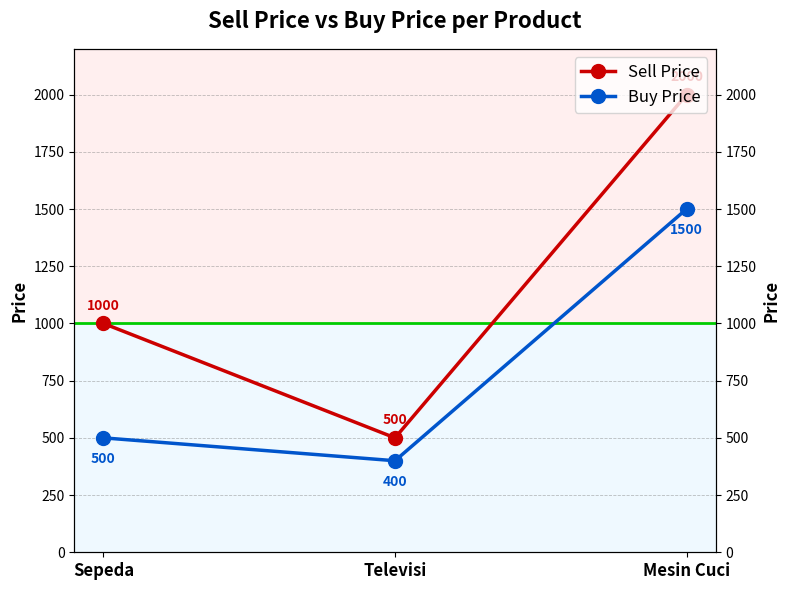

Between Sepeda and Mesin Cuci, which series saw the biggest shift?

Sell Price